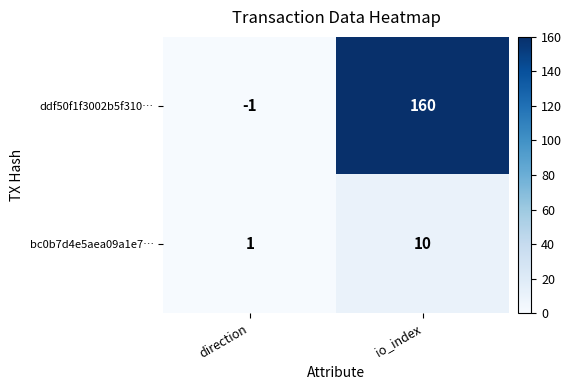

True or false: bc0b7d4e5aea09a1e7… has a value of 1 at direction.

True